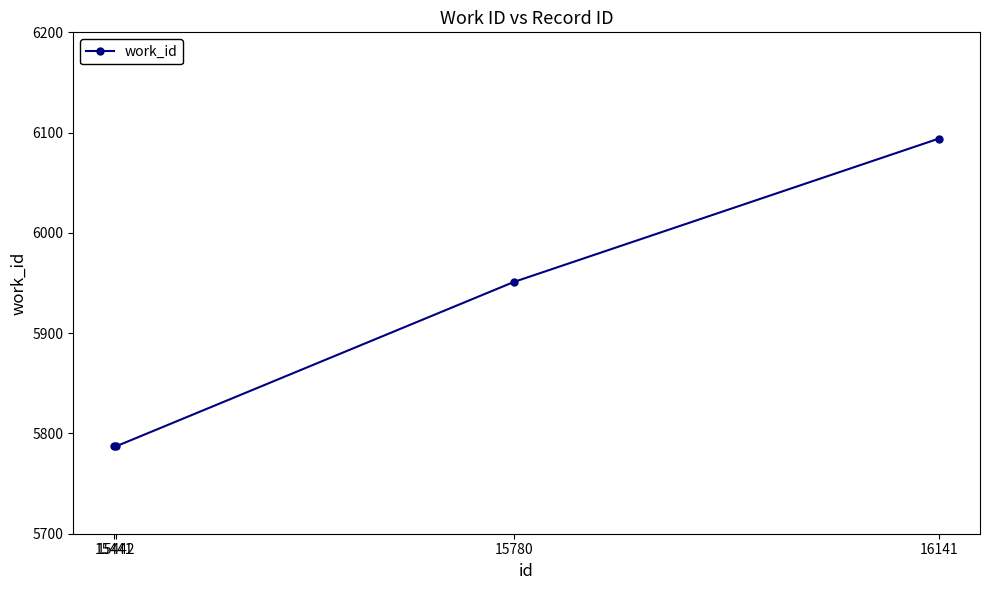

How many values are between 5787 and 6094?

4